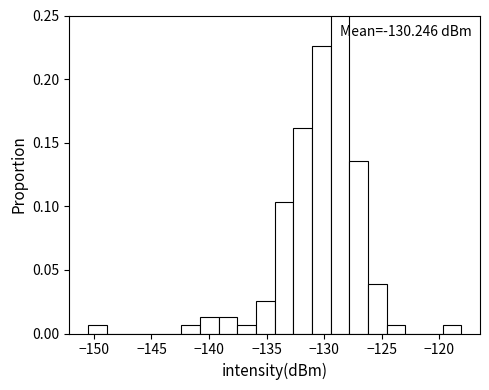

Read against the x-axis, roughly where is the centre of the tallest bar?

-128.5